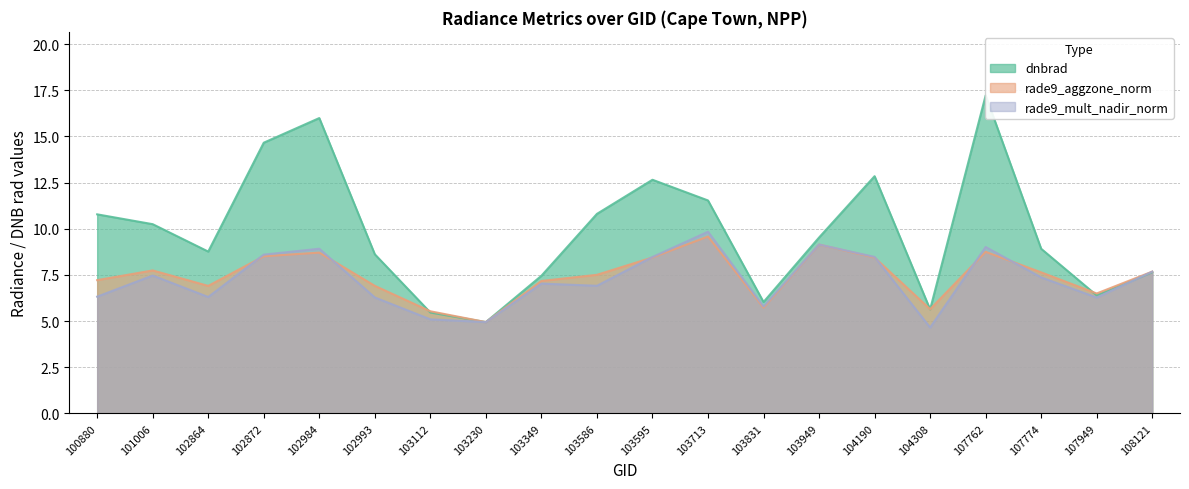

Is it true that rade9_mult_nadir_norm equals 11.9 at 107762?

False